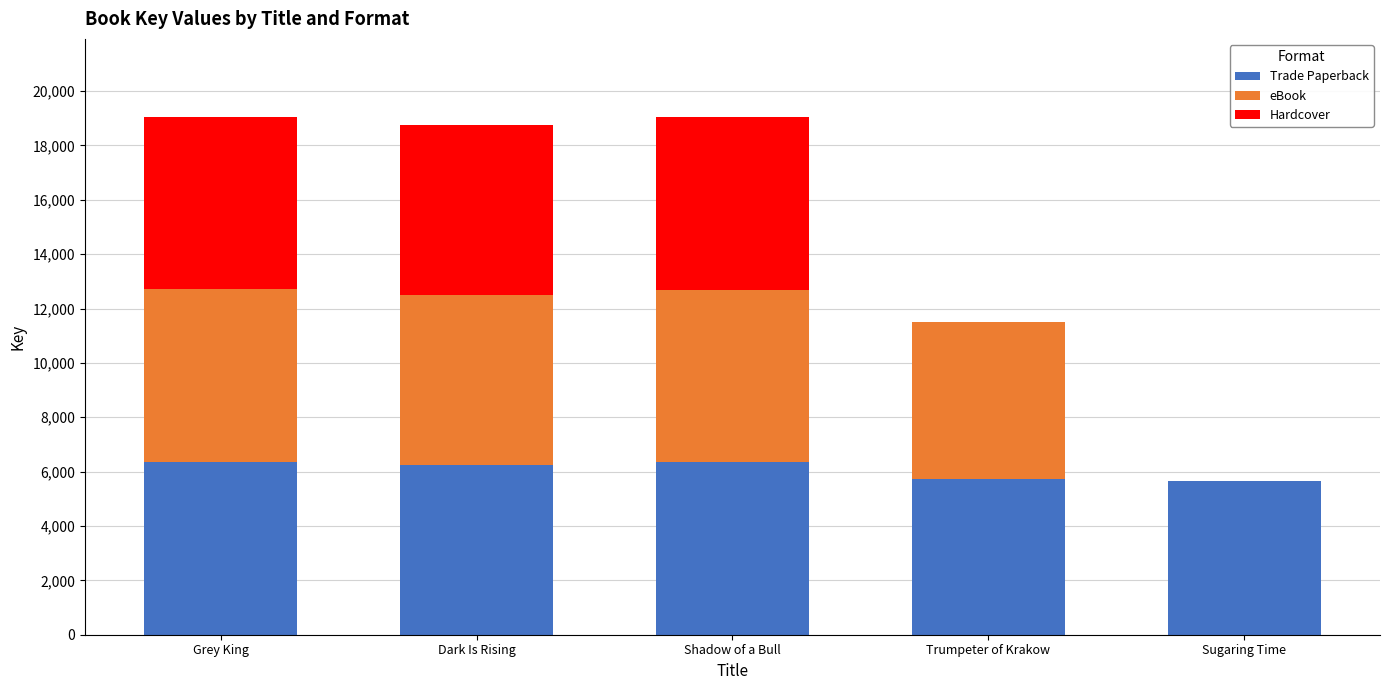

What is the total value across all series at Dark Is Rising?

18744